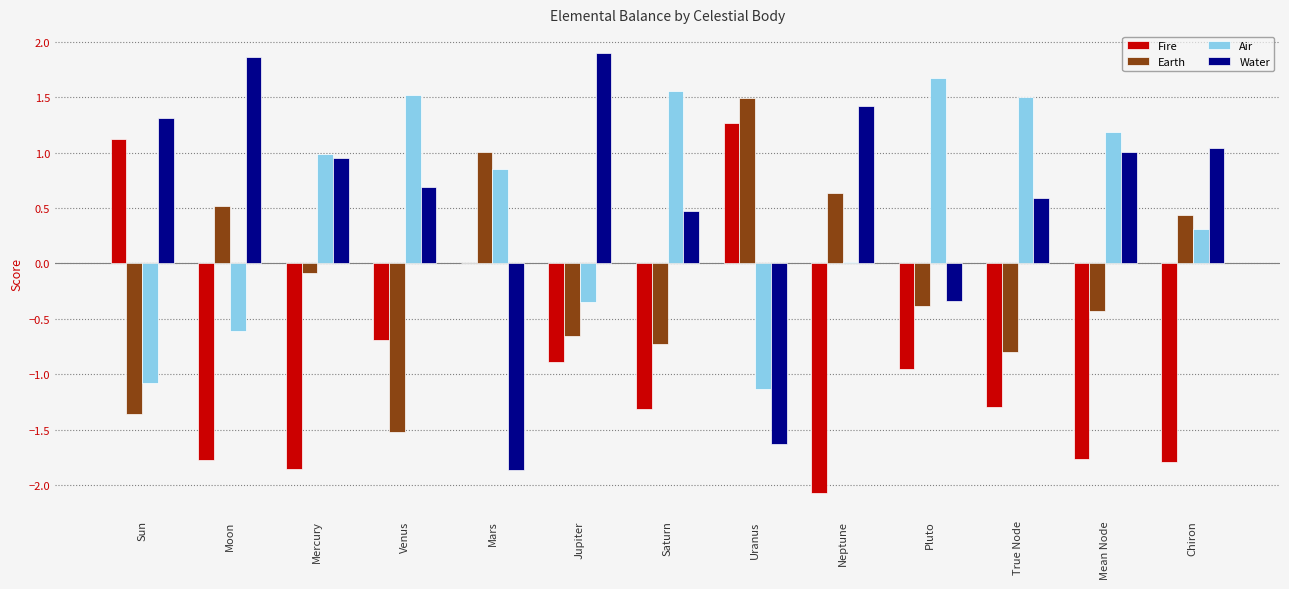

Is it true that Earth equals -0.4 at True Node?

False